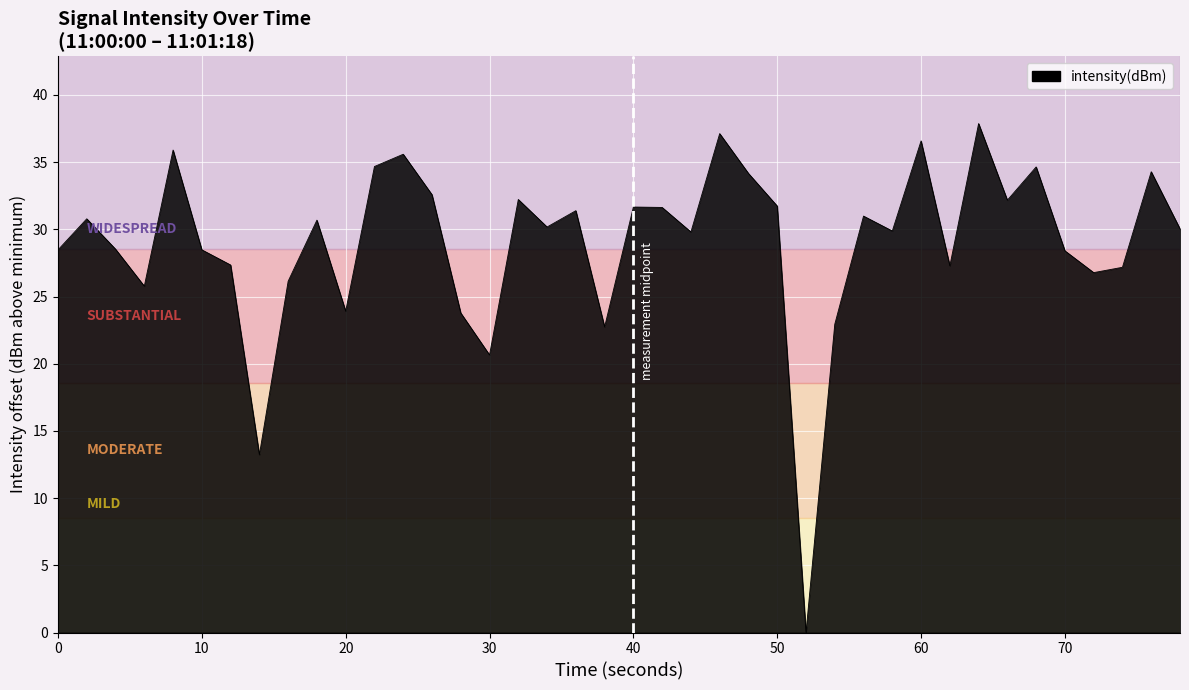

What is the difference between the maximum and minimum values?

37.9